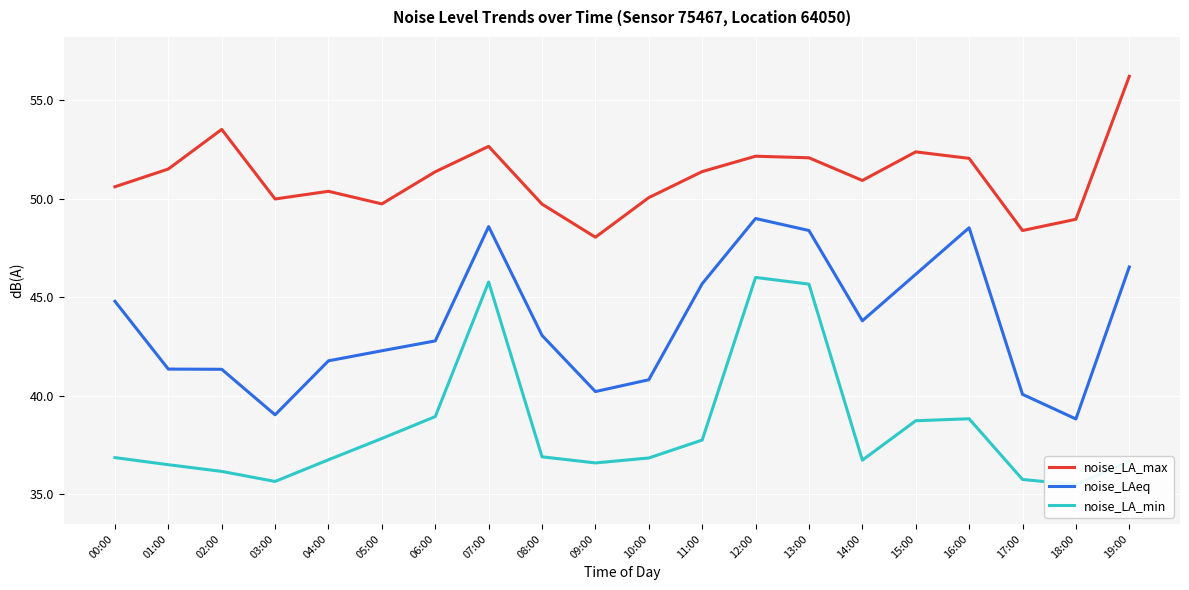

Is it true that noise_LA_max equals 50.9 at 14:00?

True